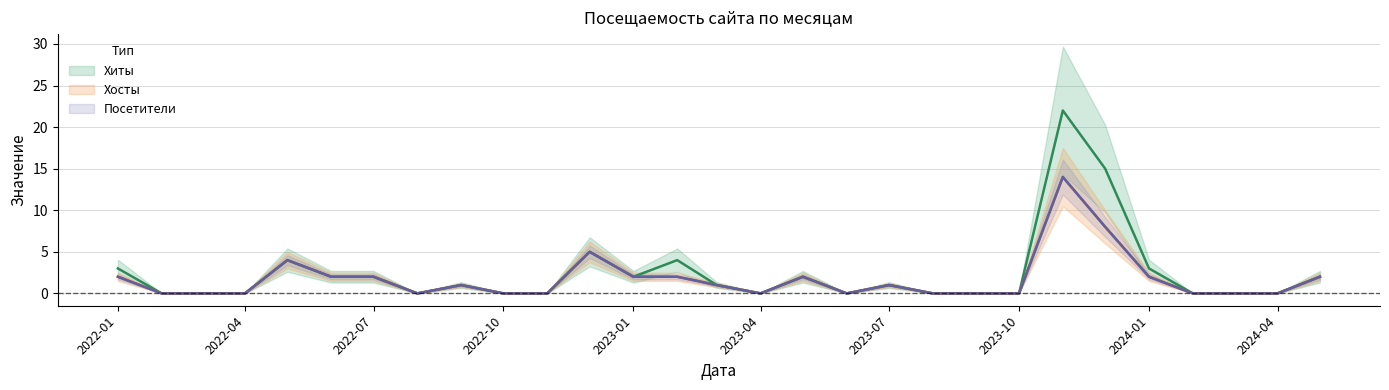

True or false: Хиты and Посетители intersect in this chart.

False